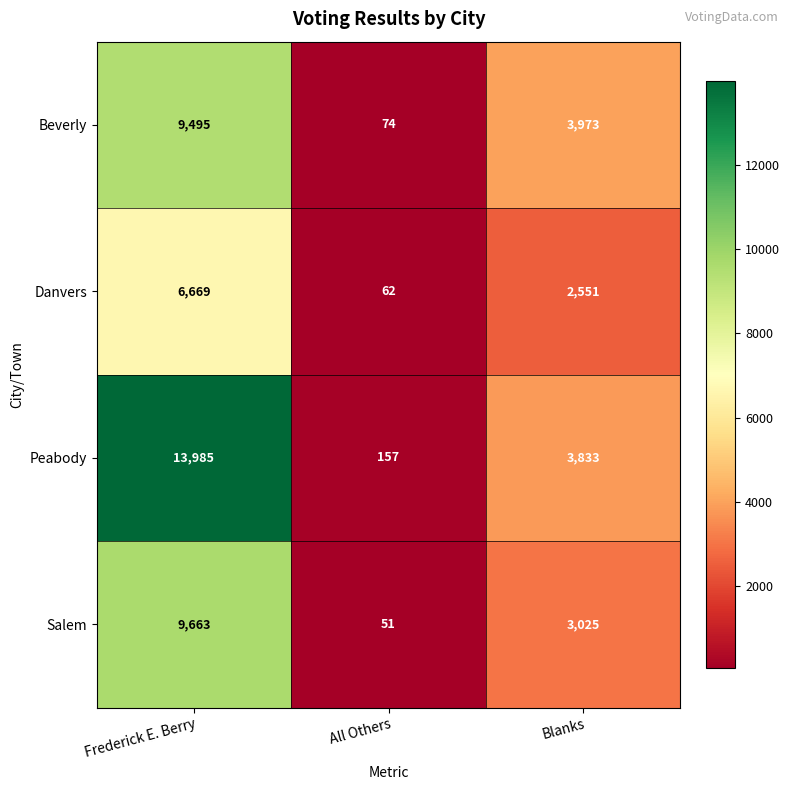

How many Salem values are between 51 and 9663?

3